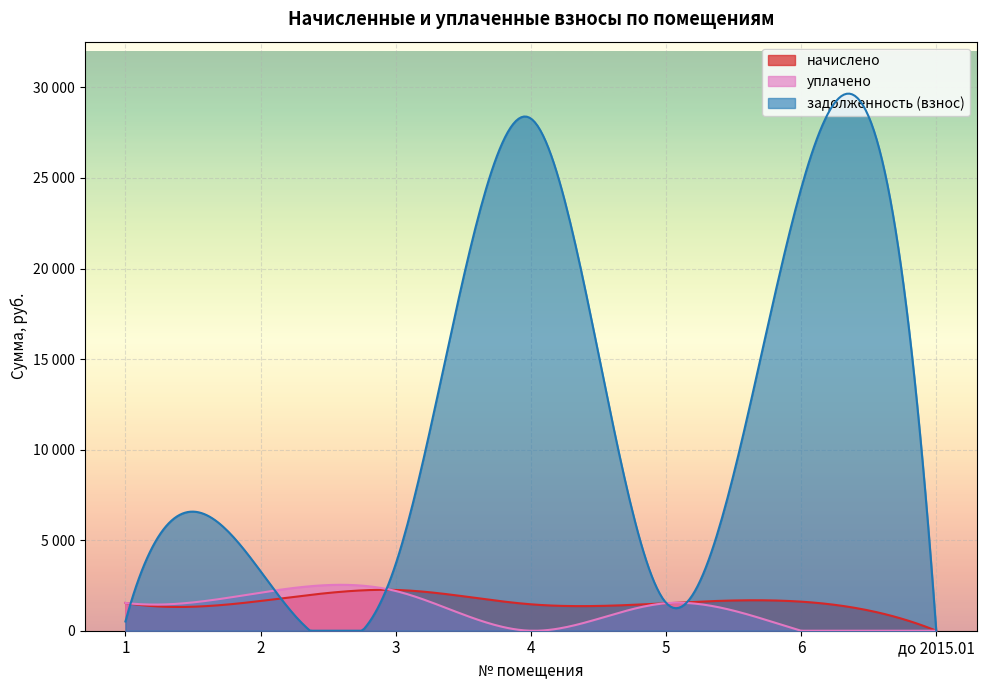

What is the label of the 2nd point from the left?

2